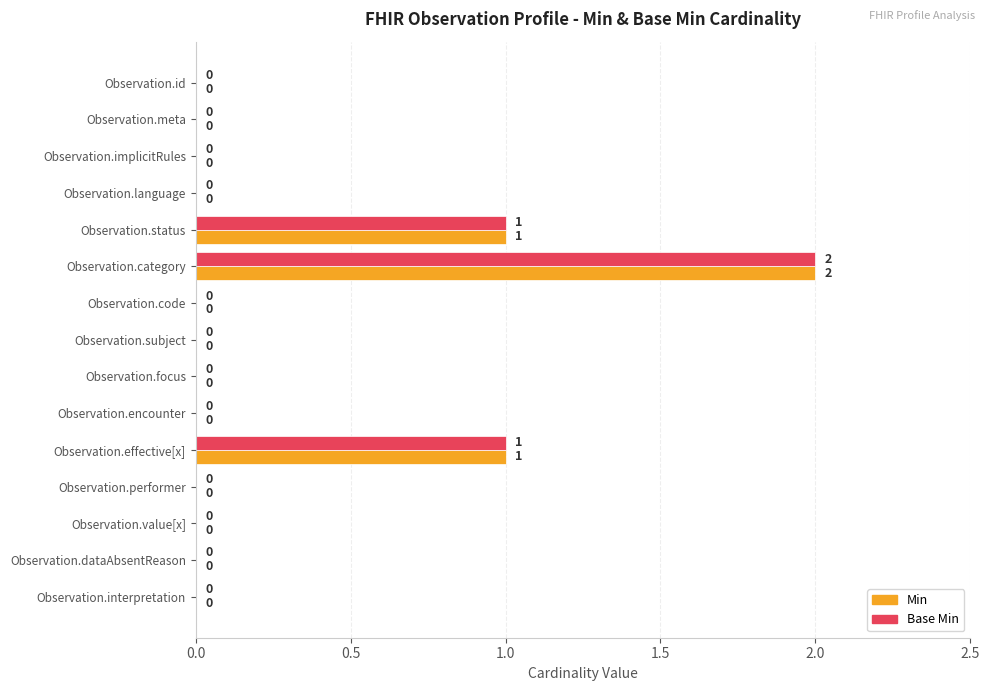

True or false: Min has a value of 0 at Observation.id.

True